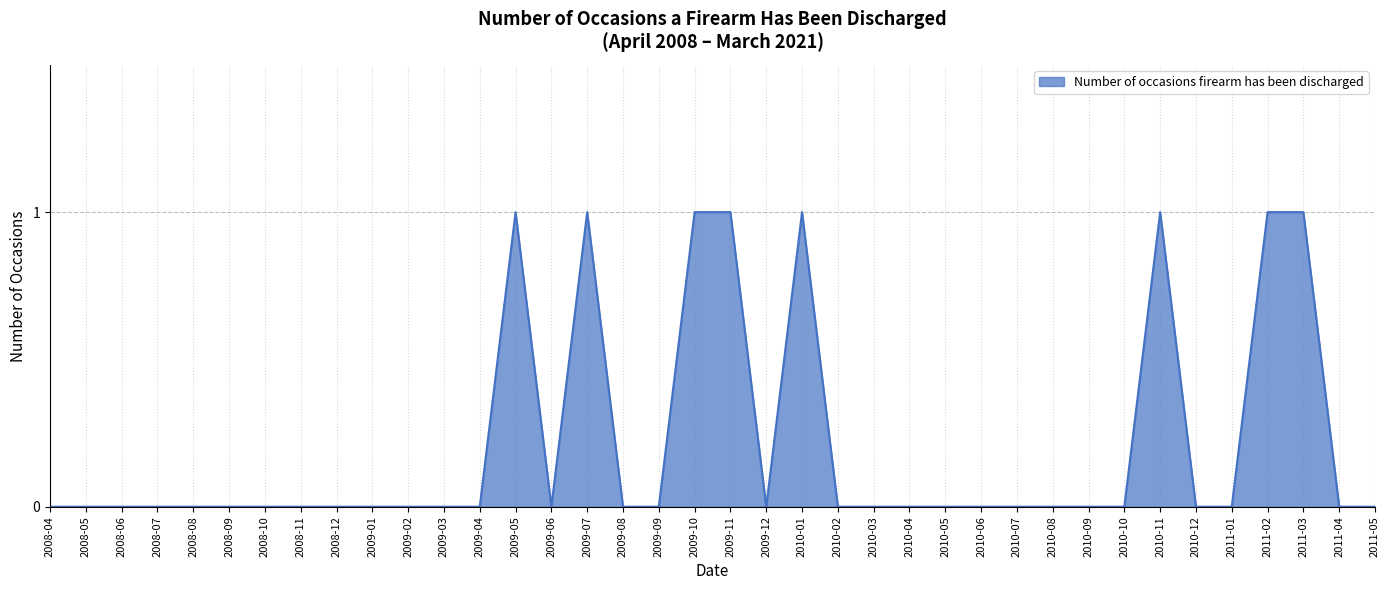

What is the maximum value shown in the chart?

1